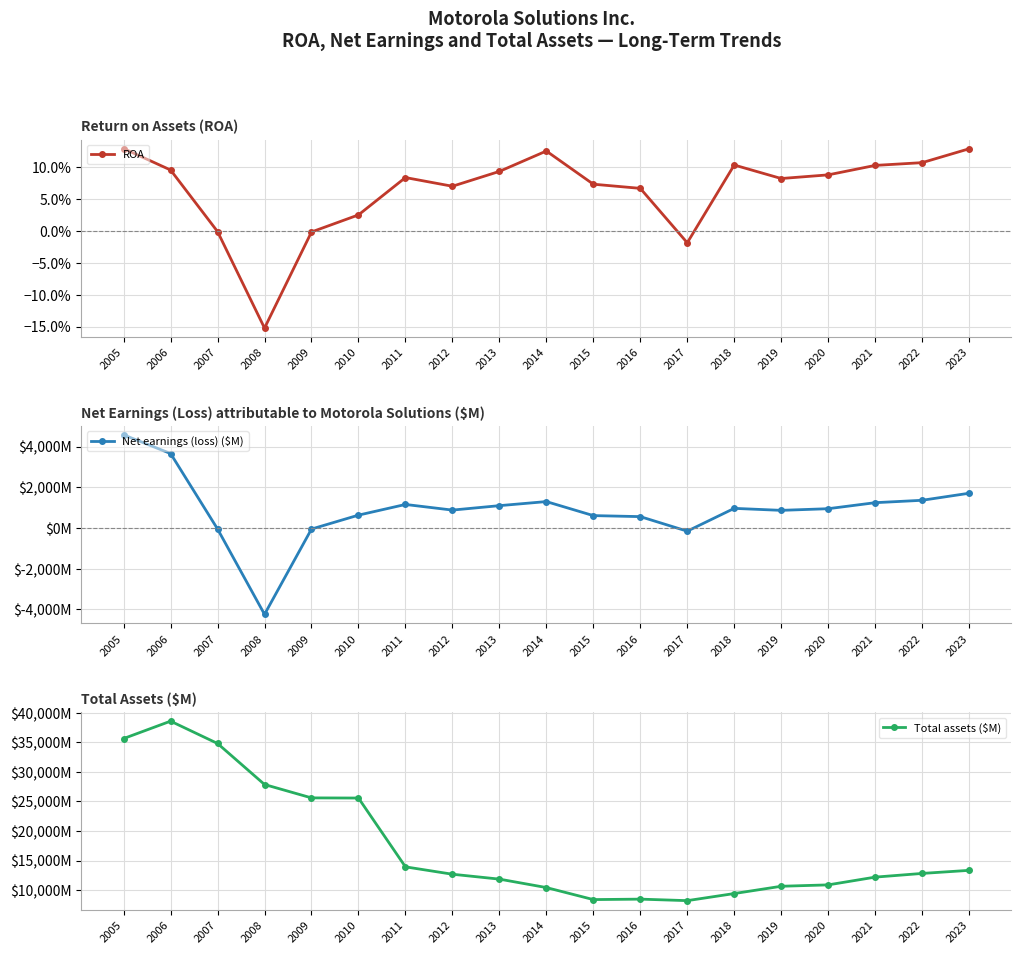

What is the value of the Total assets ($M) point at the 7th from the left?

13929.0